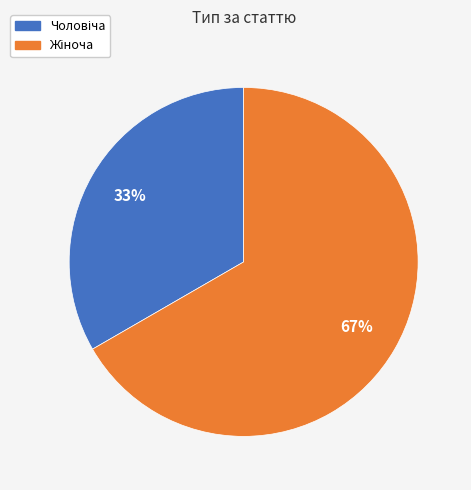

Is there a majority slice in this chart?

Yes